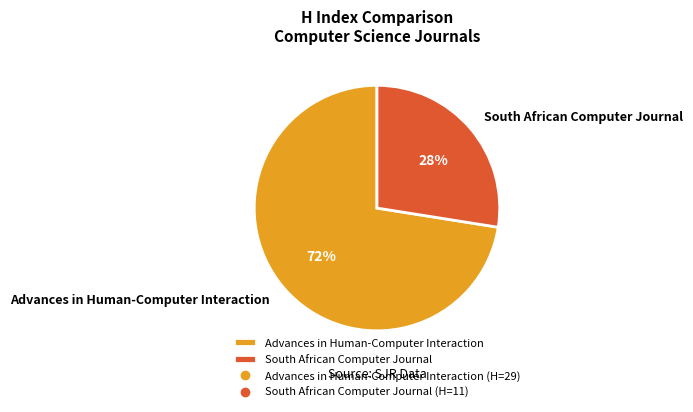

What is the largest slice in the pie chart?

Advances in Human-Computer Interaction